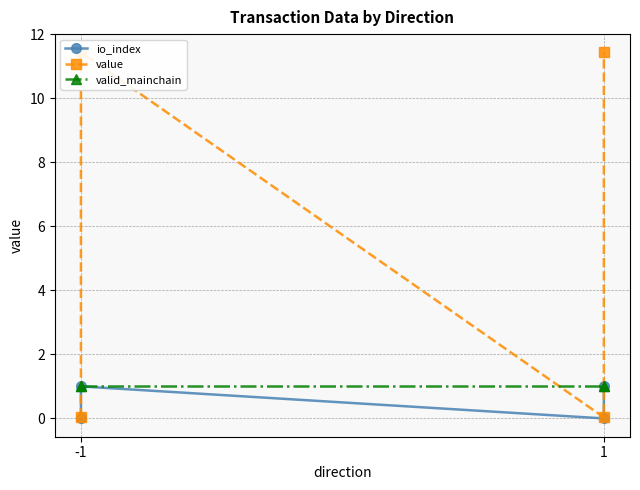

How many interior local peaks does the value series have?

1